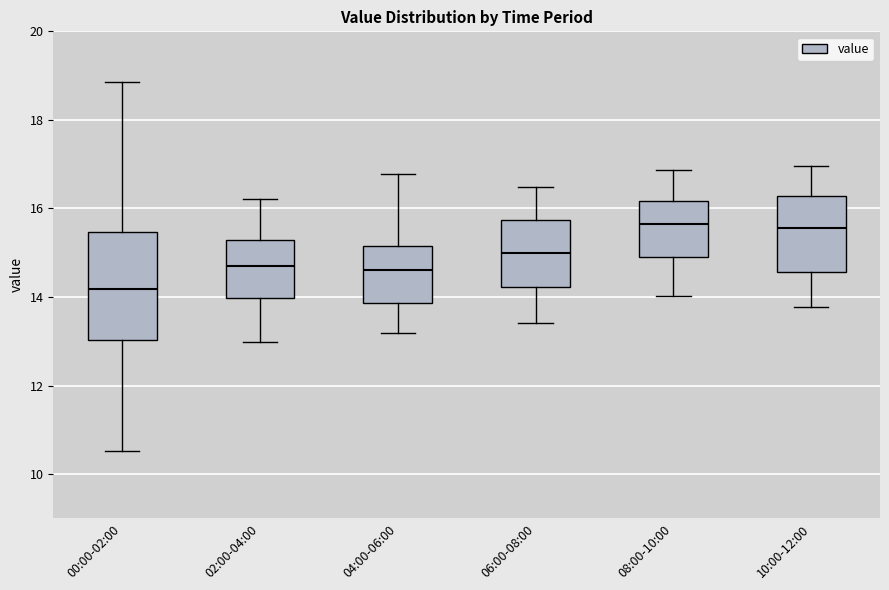

Reading left to right, transcribe this box plot: for each box, give where its median line is, the range the box spans, and where its two whiskers end, as read against the y-axis. The values are not printed on the chart, so give them approximately, as read against the axis.

00:00-02:00: median 14.2, box 13.0 to 15.4, whiskers 10.6 to 18.8
02:00-04:00: median 14.8, box 14.0 to 15.2, whiskers 13.0 to 16.2
04:00-06:00: median 14.6, box 13.8 to 15.2, whiskers 13.2 to 16.8
06:00-08:00: median 15.0, box 14.2 to 15.8, whiskers 13.4 to 16.4
08:00-10:00: median 15.6, box 15.0 to 16.2, whiskers 14.0 to 16.8
10:00-12:00: median 15.6, box 14.6 to 16.2, whiskers 13.8 to 17.0